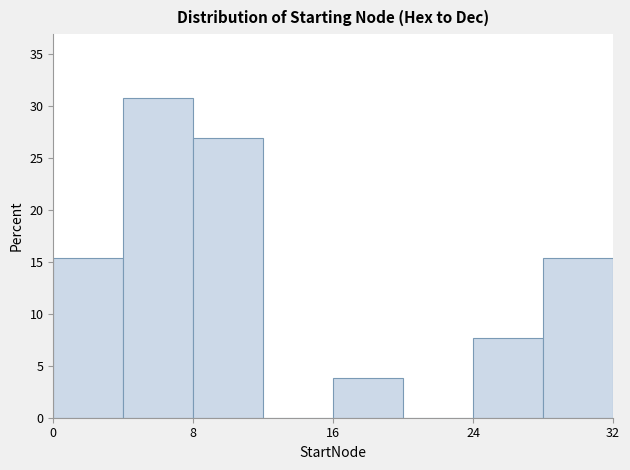

Reading left to right, transcribe this chart: for each bar, give the range it covers on the x-axis and its height. The values are not printed on the chart, so give them approximately, as read against the axis.

0 to 4: 15.5
4 to 8: 31.0
8 to 12: 27.0
12 to 16: 0
16 to 20: 4.0
20 to 24: 0
24 to 28: 7.5
28 to 32: 15.5